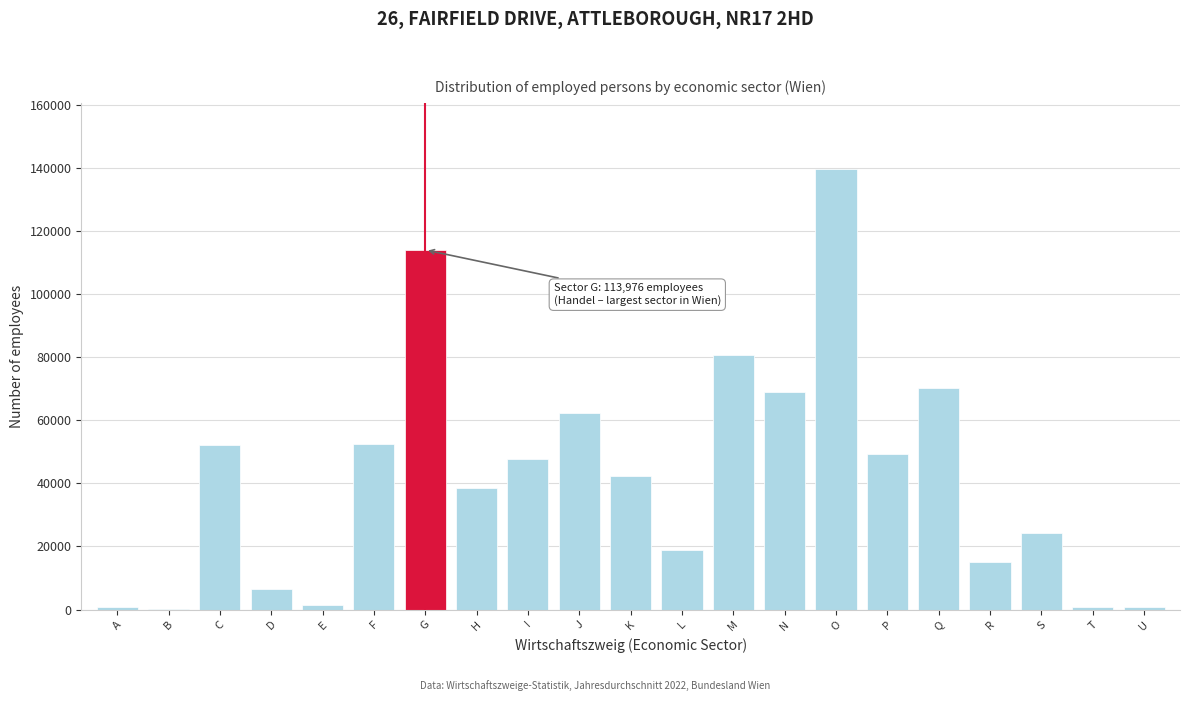

True or false: the data shows 139658 at O.

True